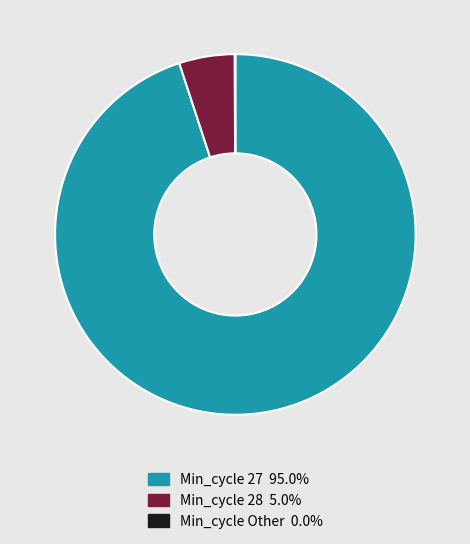

Does Min_cycle 27 95.0% represent more than half of the total?

Yes